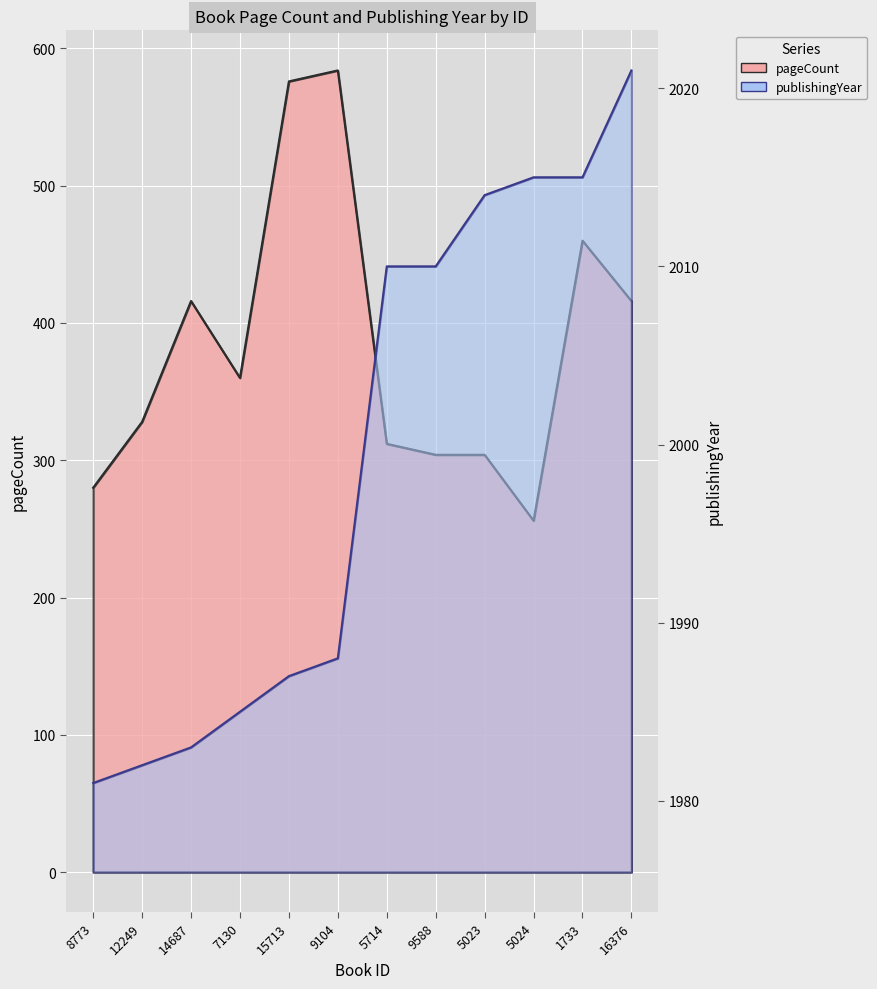

What is the total value across all series at 1733?

2475